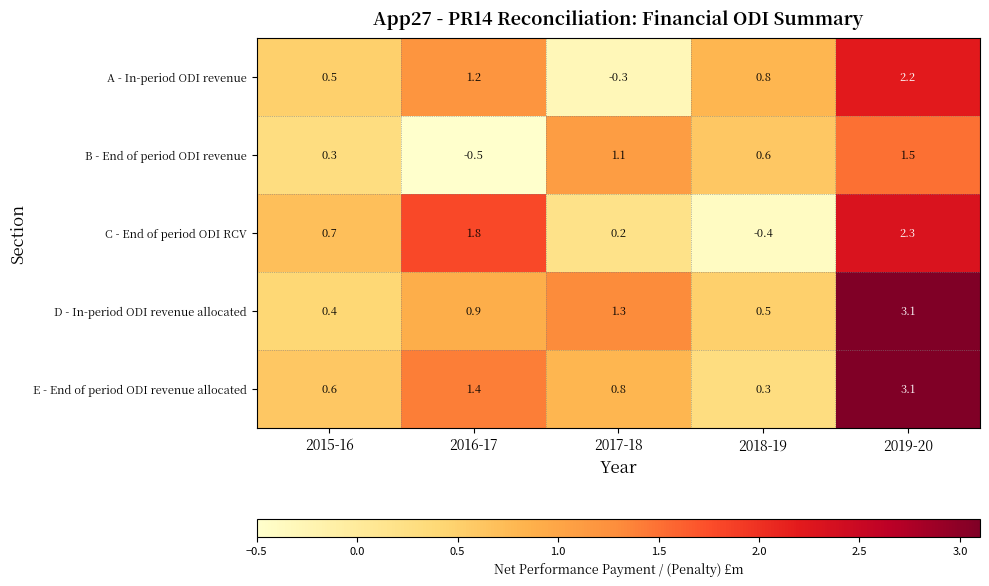

Which series changed the most between 2017-18 and 2019-20?

A - In-period ODI revenue